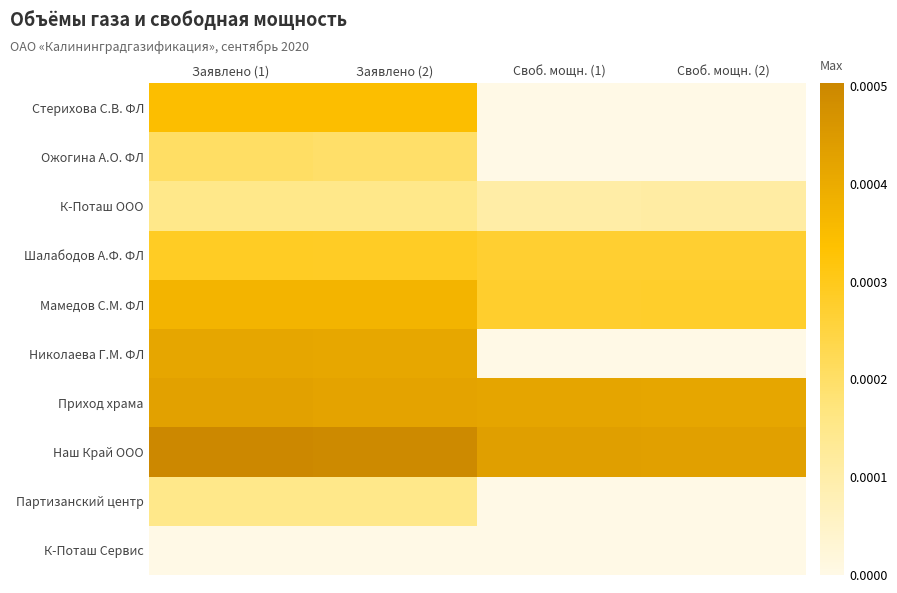

Reading left to right, extract all data points from this chart.

Стерихова С.В. ФЛ: Заявлено (1)=0.0	Заявлено (2)=0.0	Своб. мощн. (1)=0.0	Своб. мощн. (2)=0.0
Ожогина А.О. ФЛ: Заявлено (1)=0.0	Заявлено (2)=0.0	Своб. мощн. (1)=0.0	Своб. мощн. (2)=0.0
К-Поташ ООО: Заявлено (1)=0.0	Заявлено (2)=0.0	Своб. мощн. (1)=0.0	Своб. мощн. (2)=0.0
Шалабодов А.Ф. ФЛ: Заявлено (1)=0.0	Заявлено (2)=0.0	Своб. мощн. (1)=0.0	Своб. мощн. (2)=0.0
Мамедов С.М. ФЛ: Заявлено (1)=0.0	Заявлено (2)=0.0	Своб. мощн. (1)=0.0	Своб. мощн. (2)=0.0
Николаева Г.М. ФЛ: Заявлено (1)=0.0	Заявлено (2)=0.0	Своб. мощн. (1)=0.0	Своб. мощн. (2)=0.0
Приход храма: Заявлено (1)=0.0	Заявлено (2)=0.0	Своб. мощн. (1)=0.0	Своб. мощн. (2)=0.0
Наш Край ООО: Заявлено (1)=0.0	Заявлено (2)=0.0	Своб. мощн. (1)=0.0	Своб. мощн. (2)=0.0
Партизанский центр: Заявлено (1)=0.0	Заявлено (2)=0.0	Своб. мощн. (1)=0.0	Своб. мощн. (2)=0.0
К-Поташ Сервис: Заявлено (1)=0.0	Заявлено (2)=0.0	Своб. мощн. (1)=0.0	Своб. мощн. (2)=0.0